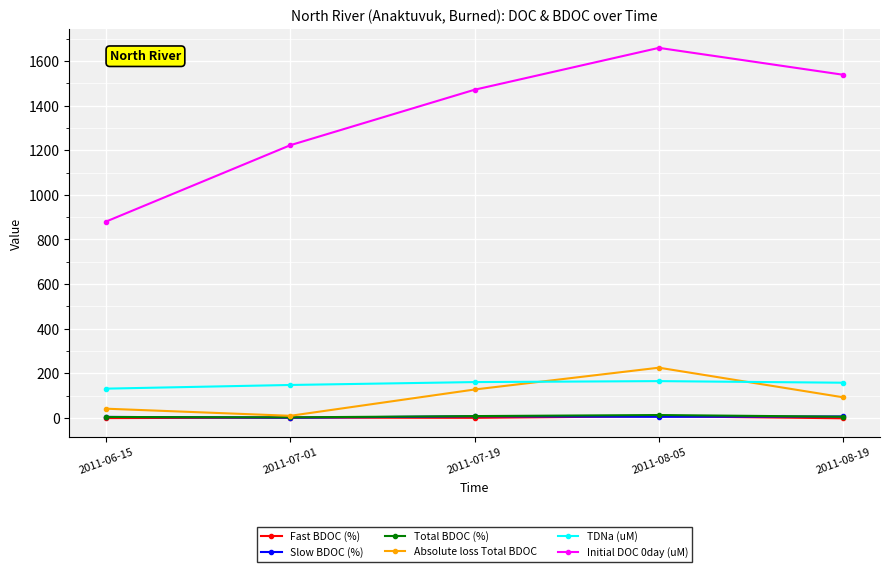

The TDNa (uM) series shows 131.6 at 2011-06-15. True or false?

True